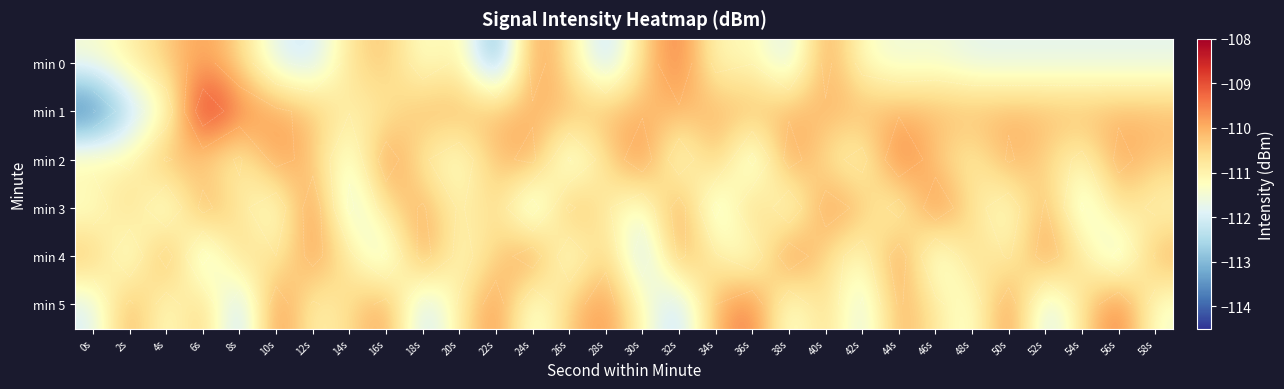

Rank the categories by min 3 value from highest to lowest.

46s, 12s, 32s, 40s, 6s, 26s, 18s, 52s, 36s, 42s, 2s, 22s, 56s, 16s, 48s, 8s, 28s, 20s, 58s, 44s, 0s, 50s, 10s, 30s, 38s, 4s, 54s, 14s, 34s, 24s